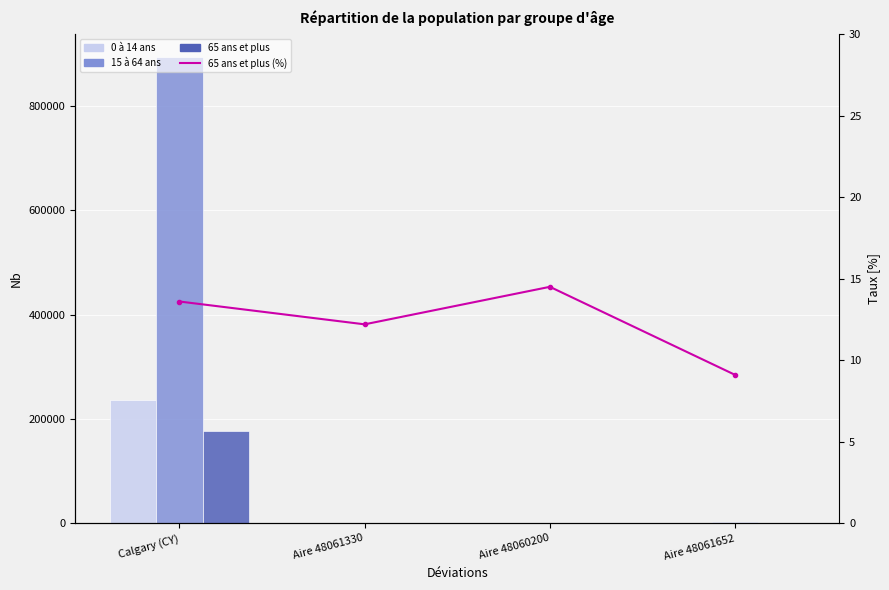

At Aire 48060200, list the series in order from smallest to largest.

65 ans et plus (%), 0 à 14 ans, 65 ans et plus, 15 à 64 ans